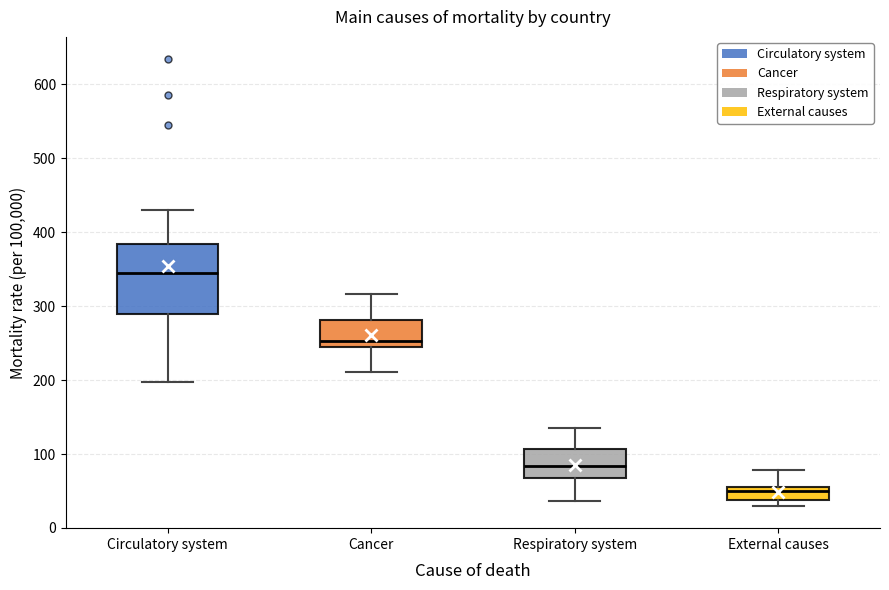

Reading left to right, read every box against the y-axis: the position of its median line, the range the box covers, and the ends of its whiskers. The values are not printed on the chart, so give them approximately, as read against the axis.

Circulatory system: median 340, box 290 to 380, whiskers 200 to 430
Cancer: median 250, box 240 to 280, whiskers 210 to 320
Respiratory system: median 80, box 70 to 110, whiskers 40 to 140
External causes: median 50, box 40 to 60, whiskers 30 to 80